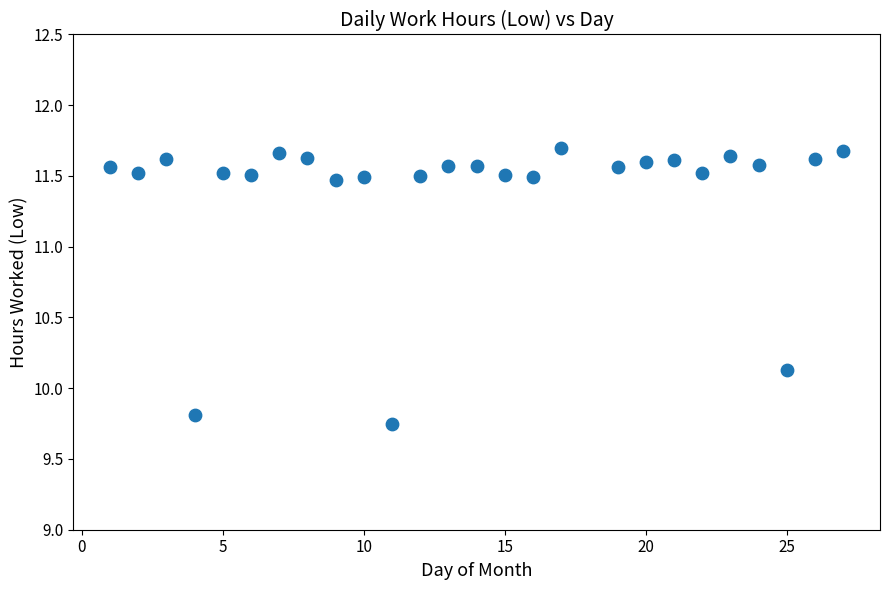

What is the range of X values (max minus min)?

26.0